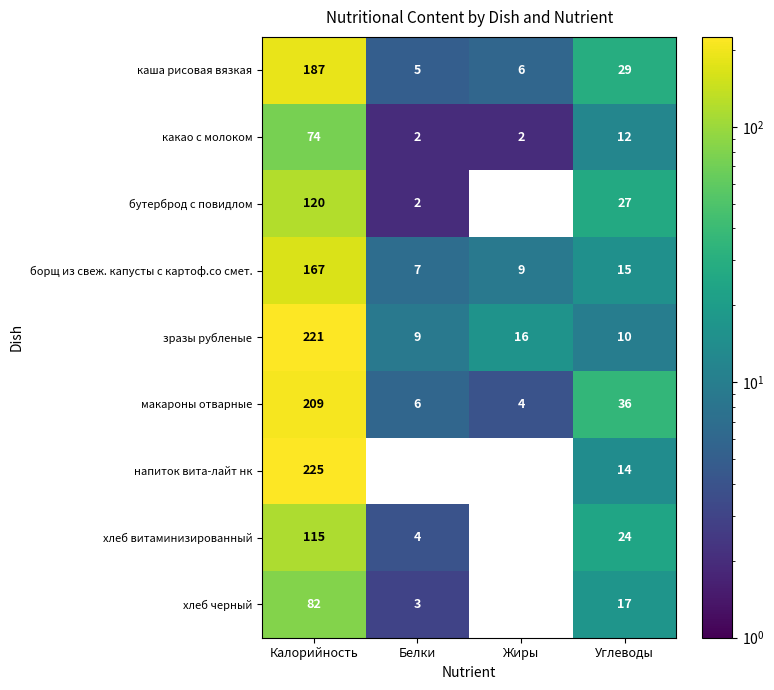

At which category does the chart reach its peak across all series?

Калорийность